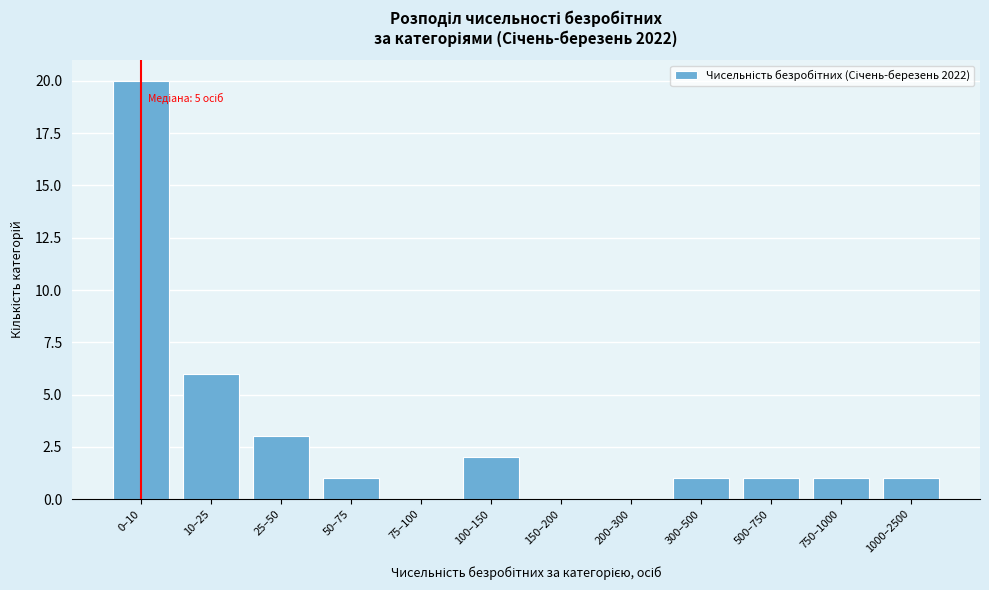

Reading left to right, what are all the values shown in this chart?

0–10=20	10–25=6	25–50=3	50–75=1	75–100=0	100–150=2	150–200=0	200–300=0	300–500=1	500–750=1	750–1000=1	1000–2500=1